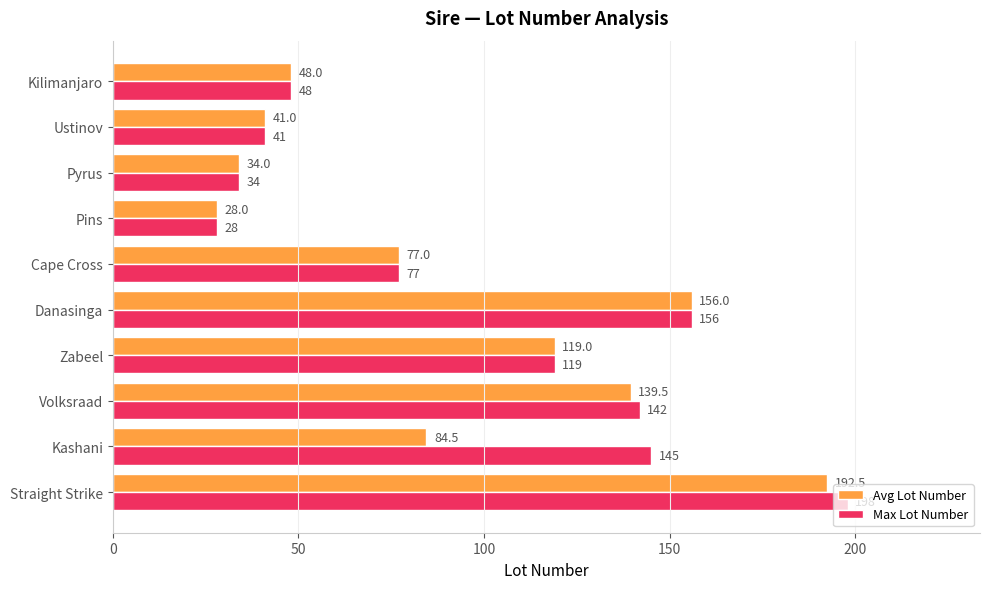

What is the difference between the maximum and second lowest values in the Avg Lot Number series?

158.5